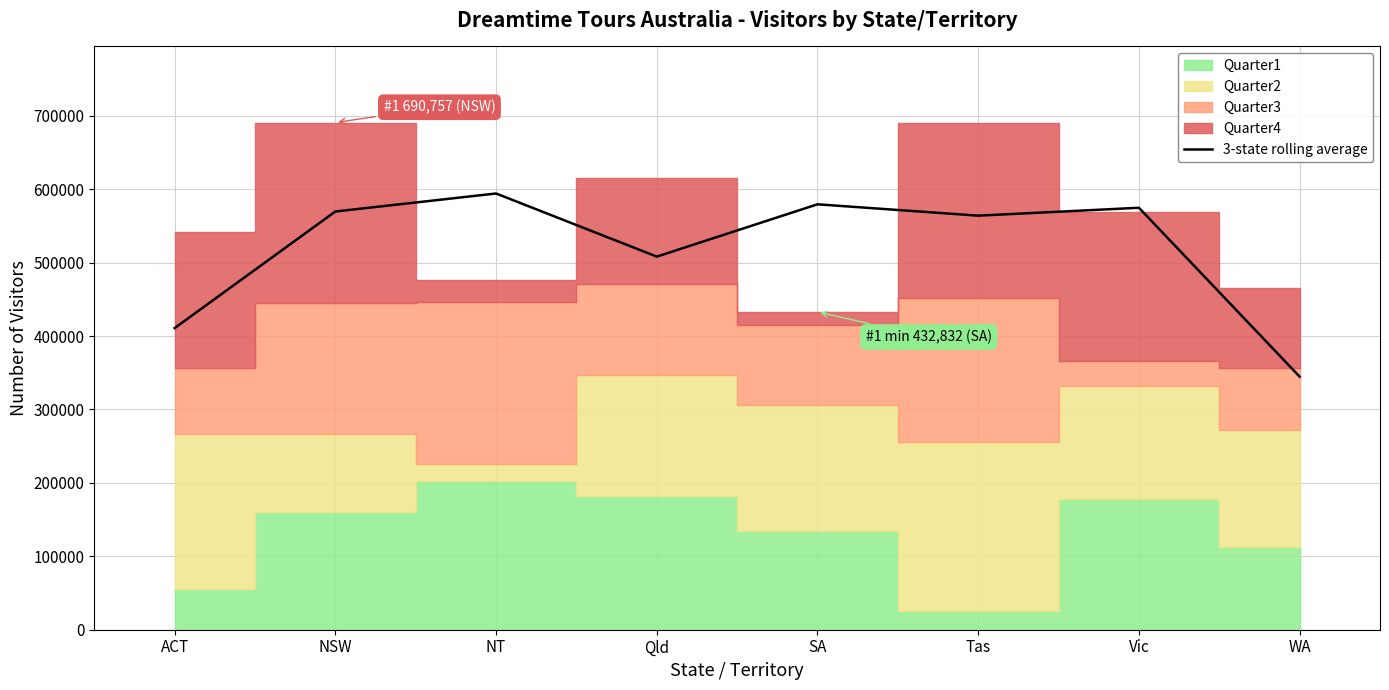

Reading left to right, transcribe all the data shown in this chart.

410795.3	569587.0	594116.0	508141.0	579375.3	563918.7	574661.3	344635.3